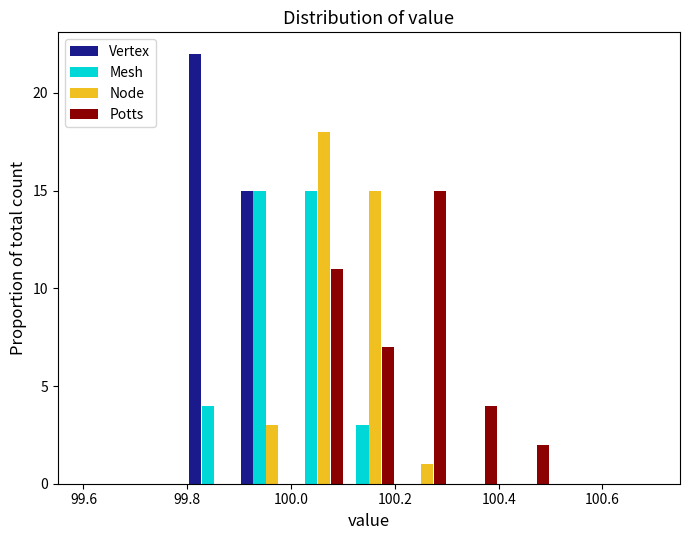

Reading left to right, list every range on the x-axis with the height of the bar of each series over it. Neither the bar edges nor the heights are printed on the chart, so give them approximately, as read against the axes.

99.6 to 99.7: Vertex=0	Mesh=0	Node=0	Potts=0
99.7 to 99.8: Vertex=0	Mesh=0	Node=0	Potts=0
99.8 to 99.9: Vertex=22	Mesh=4	Node=0	Potts=0
99.9 to 100.0: Vertex=15	Mesh=15	Node=3	Potts=0
100.0 to 100.1: Vertex=0	Mesh=15	Node=18	Potts=11
100.1 to 100.2: Vertex=0	Mesh=3	Node=15	Potts=7
100.2 to 100.3: Vertex=0	Mesh=0	Node=1	Potts=15
100.3 to 100.4: Vertex=0	Mesh=0	Node=0	Potts=4
100.4 to 100.5: Vertex=0	Mesh=0	Node=0	Potts=2
100.5 to 100.6: Vertex=0	Mesh=0	Node=0	Potts=0
100.6 to 100.7: Vertex=0	Mesh=0	Node=0	Potts=0